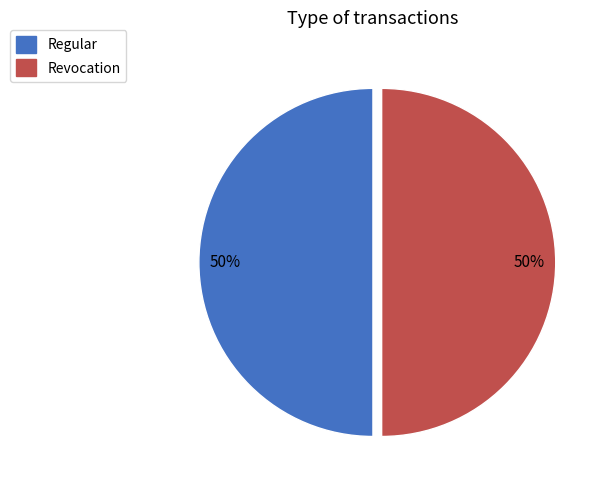

Is it true that Regular is 62% of the pie?

False